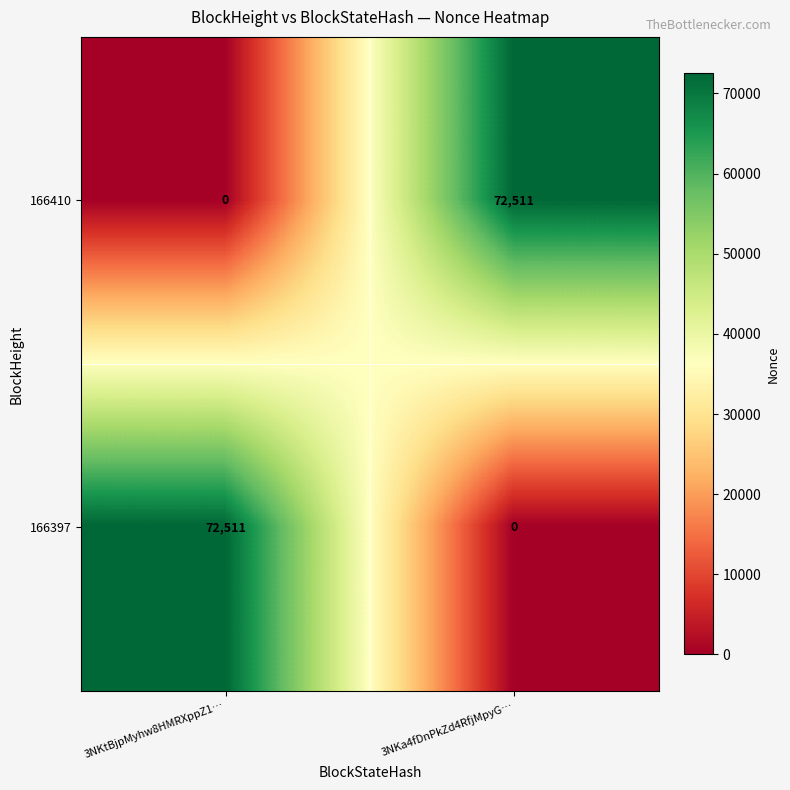

What is the maximum value shown in the chart?

72511